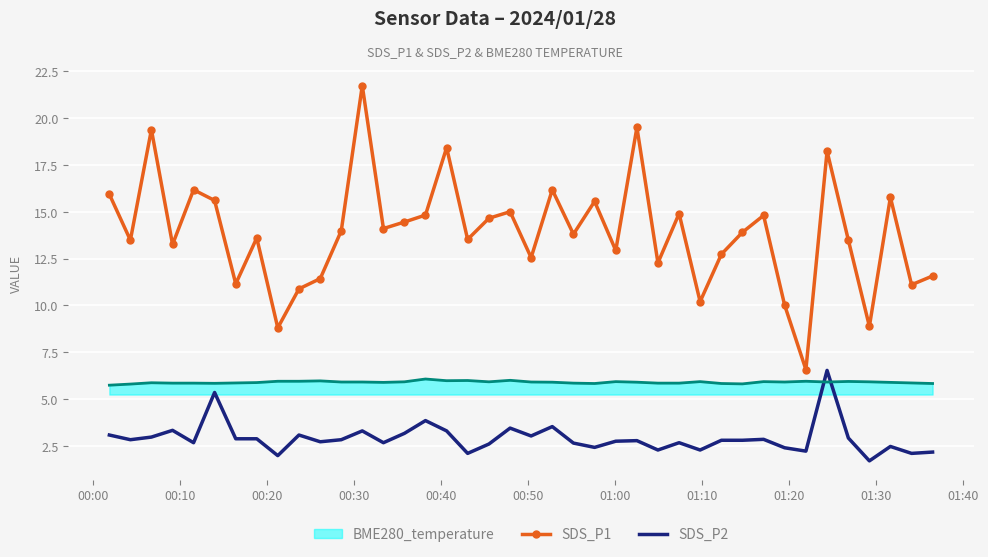

At how many categories does at least one series exceed 20?

1